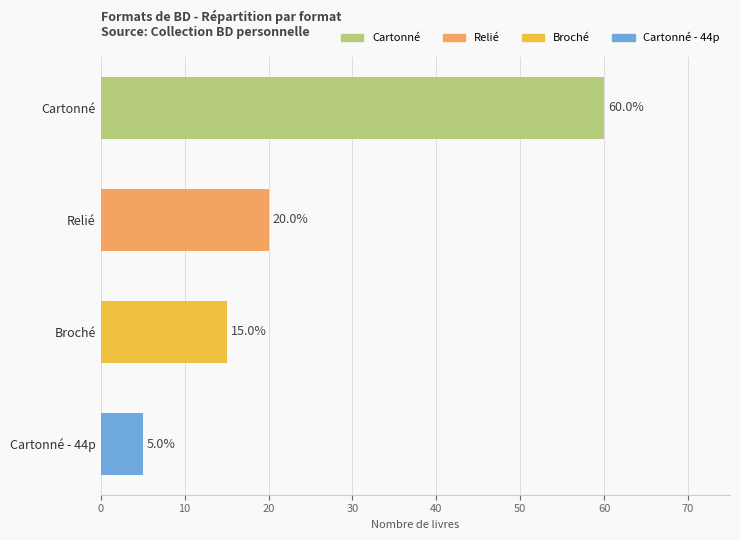

What is the greatest value displayed?

60